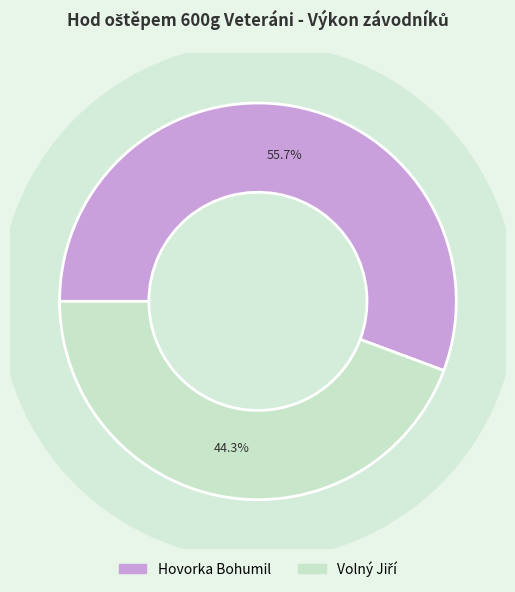

To the nearest percent, what is the combined percentage of Hovorka Bohumil and Volný Jiří?

100%